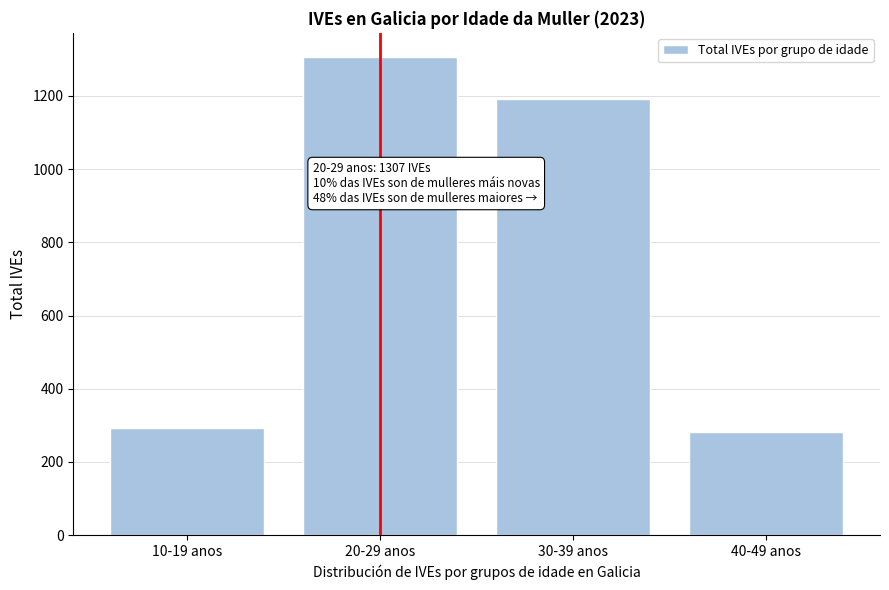

Reading left to right, extract all data points from this chart.

10-19 anos=294	20-29 anos=1307	30-39 anos=1192	40-49 anos=281